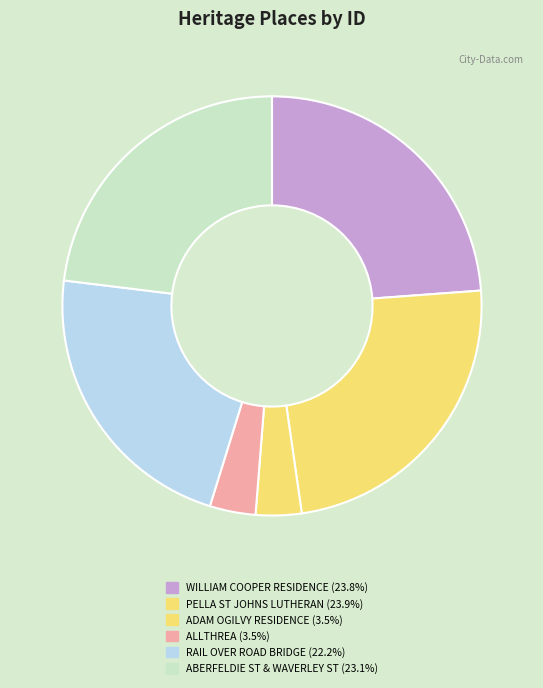

Rank the categories by value from highest to lowest.

PELLA ST JOHNS LUTHERAN CHURCH COMPLEX, WILLIAM COOPER RESIDENCE, ABERFELDIE STREET & WAVERLEY STREET, RAIL OVER ROAD BRIDGE (ASCOT VALE ROAD), ALLTHREA, ADAM OGILVY RESIDENCE (FORMER)